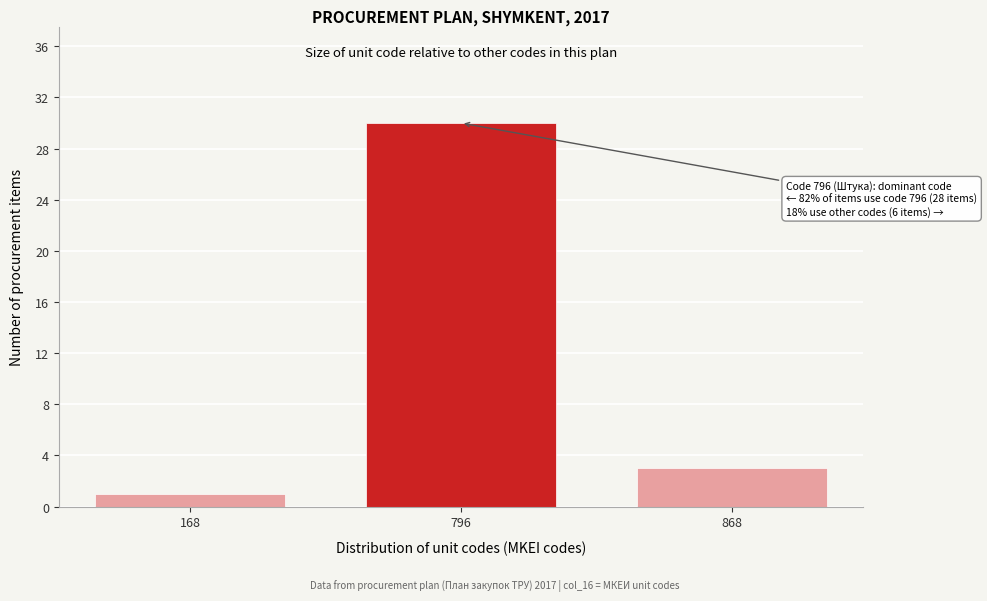

Reading left to right, extract all data points from this chart.

168=1	796=30	868=3